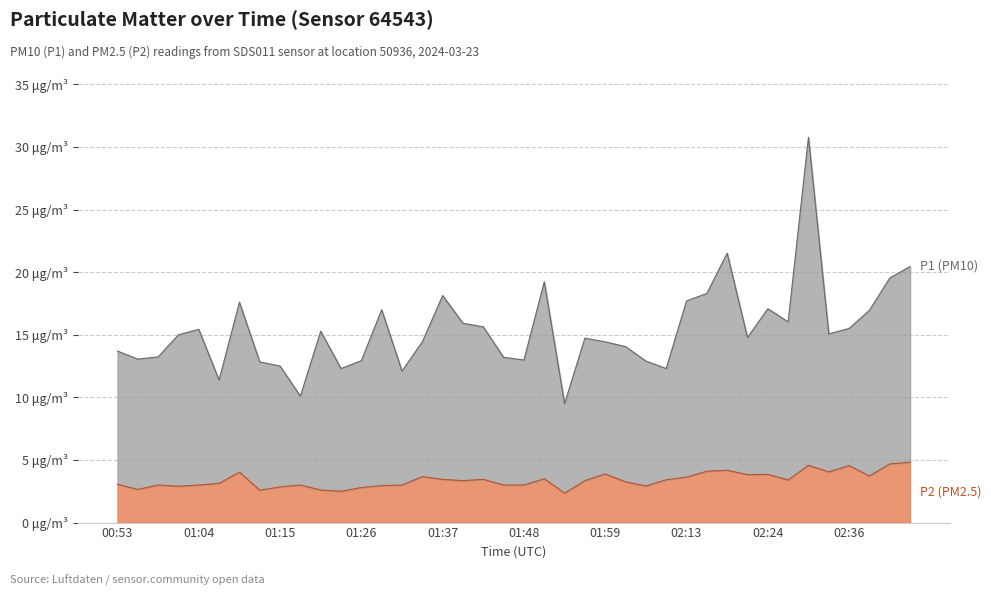

What is the approximate value of P1 at 00:55?

13.1